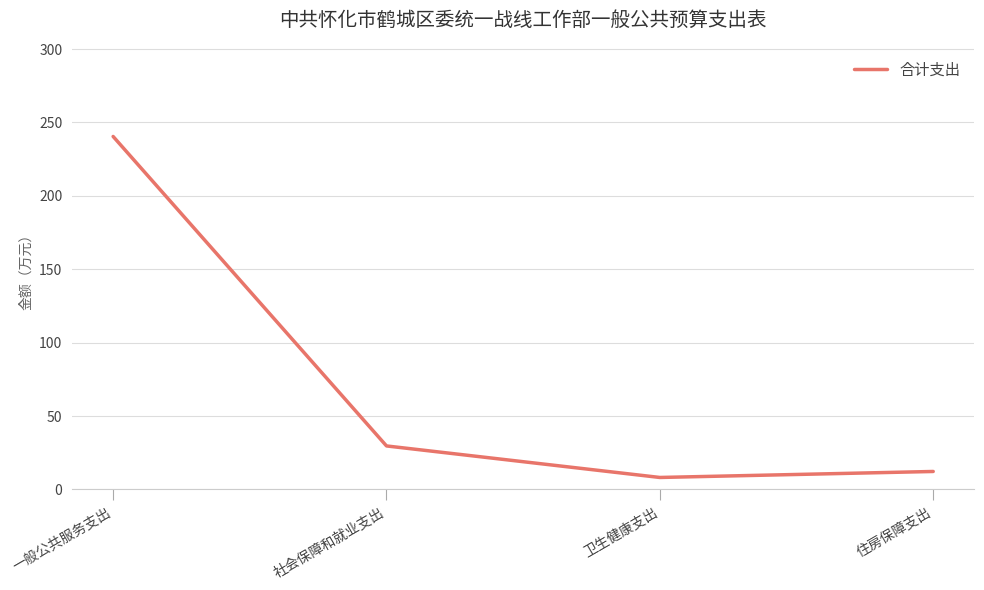

What is the average value?

72.6